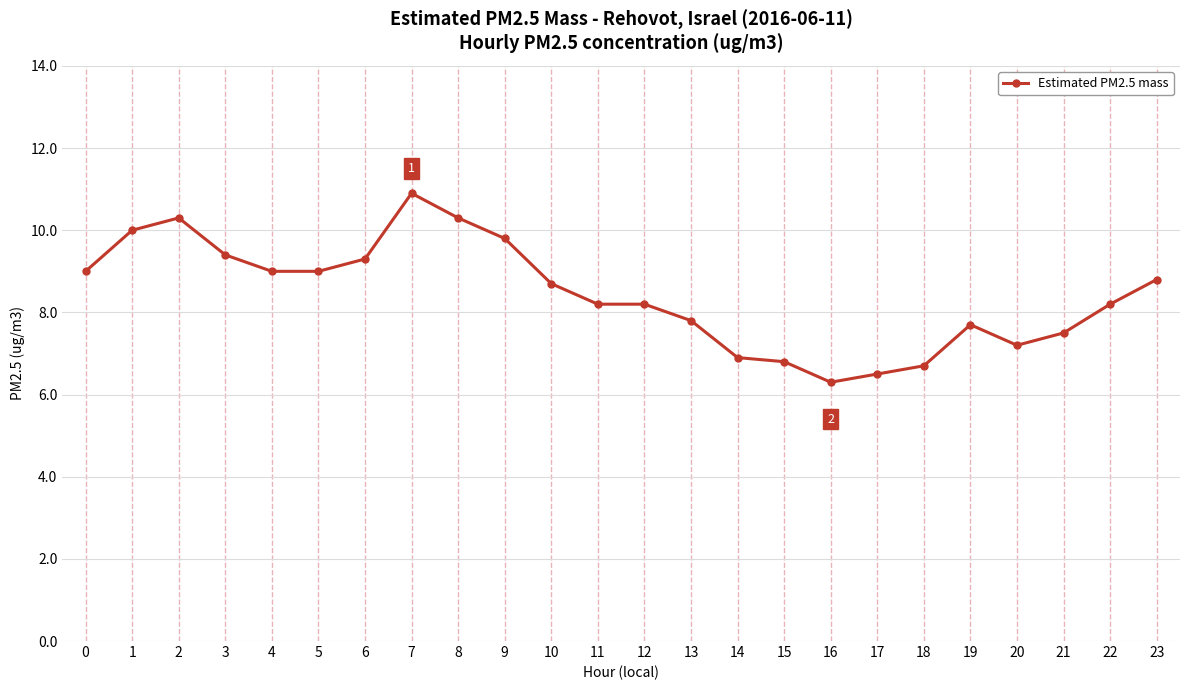

Is this an area chart (filled region under the line)?

No